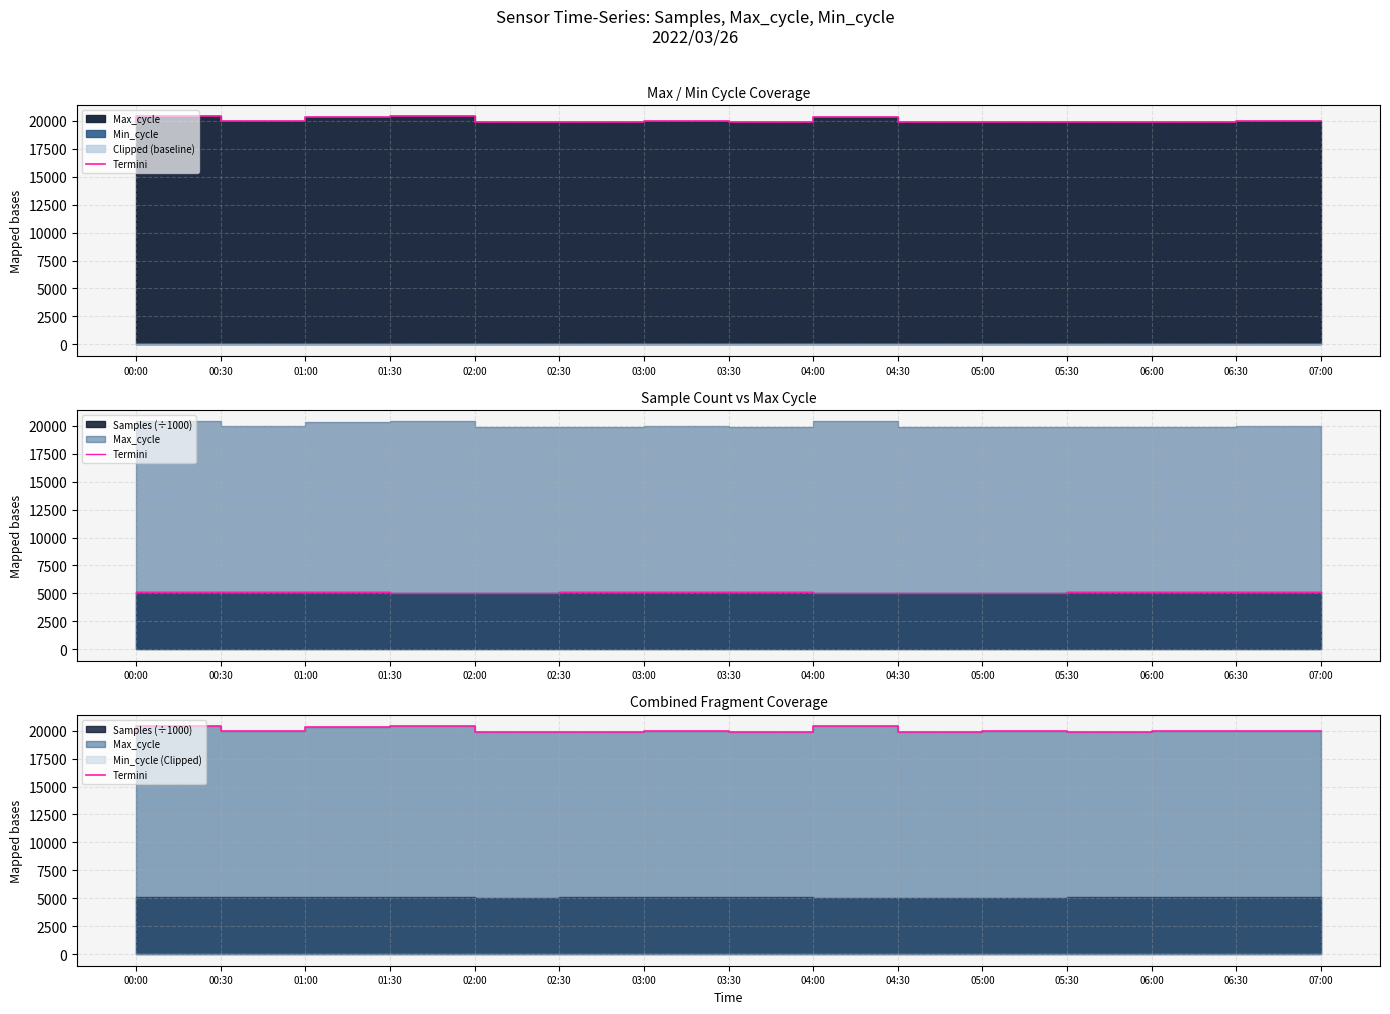

What is the change in value from 01:30 to 04:30?

+25